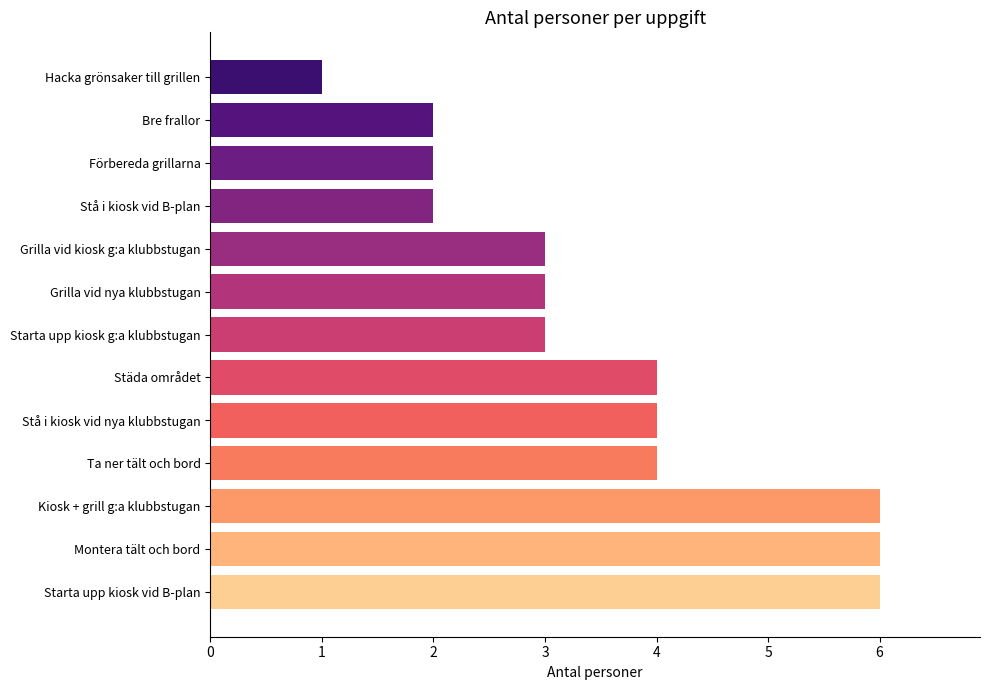

What is the difference between the maximum and minimum values?

5